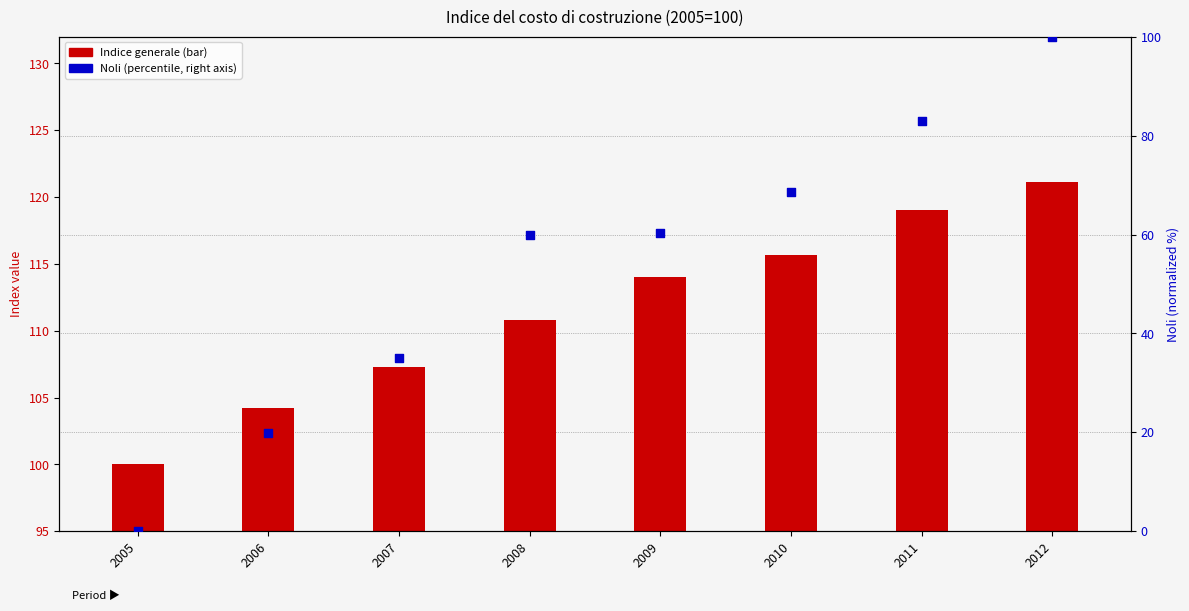

Which series contains the lowest Y value?

Noli